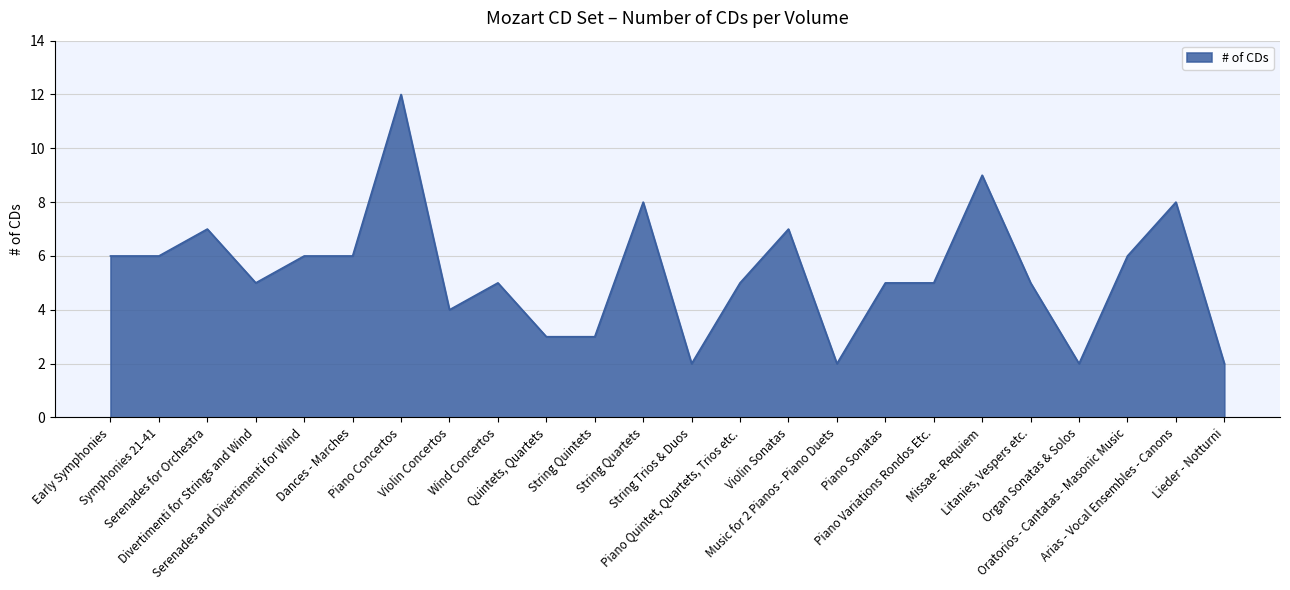

At which label does the data first exceed 5?

Early Symphonies